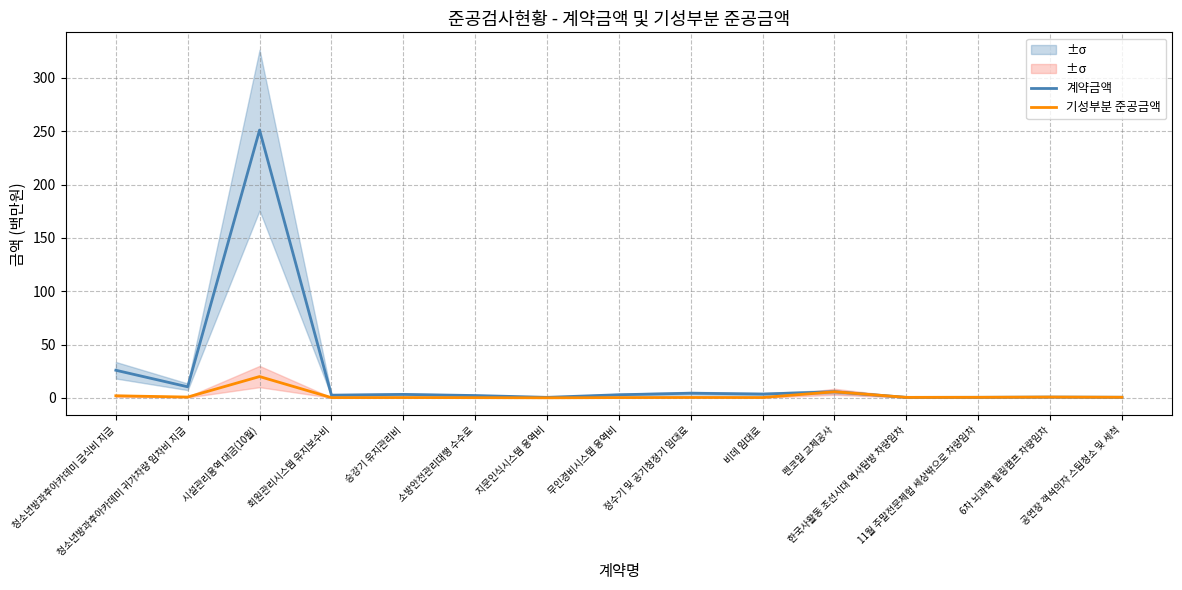

What is the value of the 기성부분 준공금액 point at the 5th from the left?

0.3